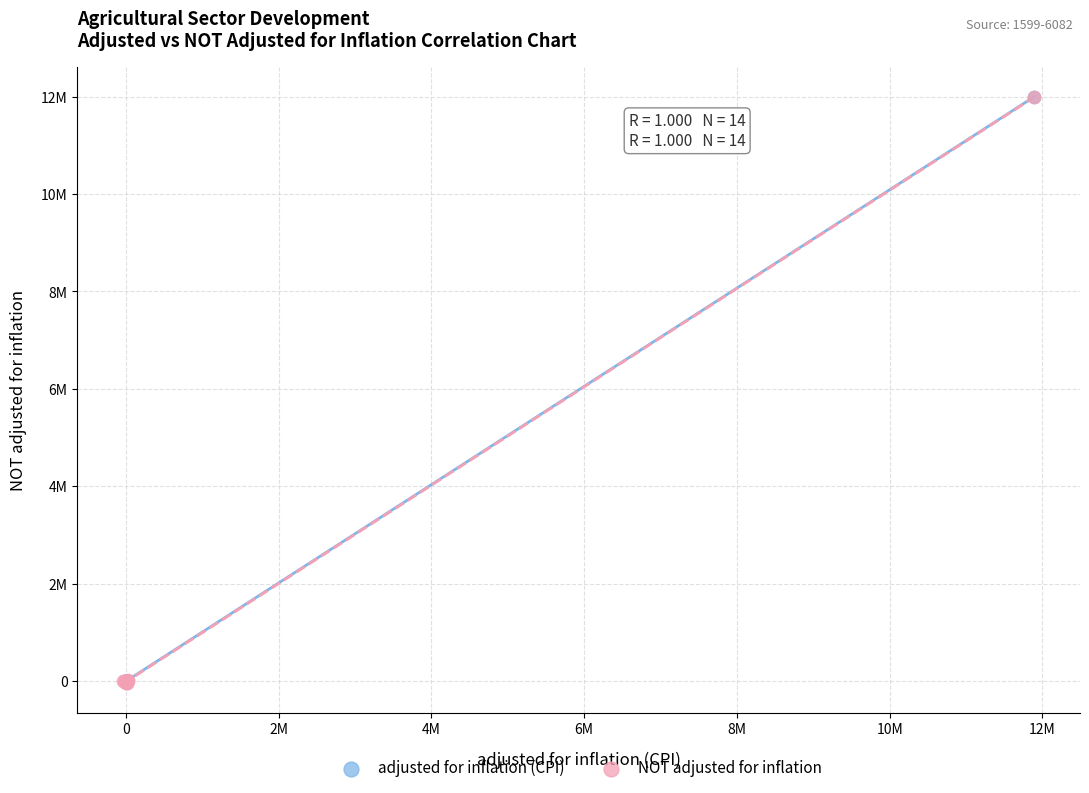

What are all the series names shown in the legend?

adjusted for inflation (CPI), NOT adjusted for inflation